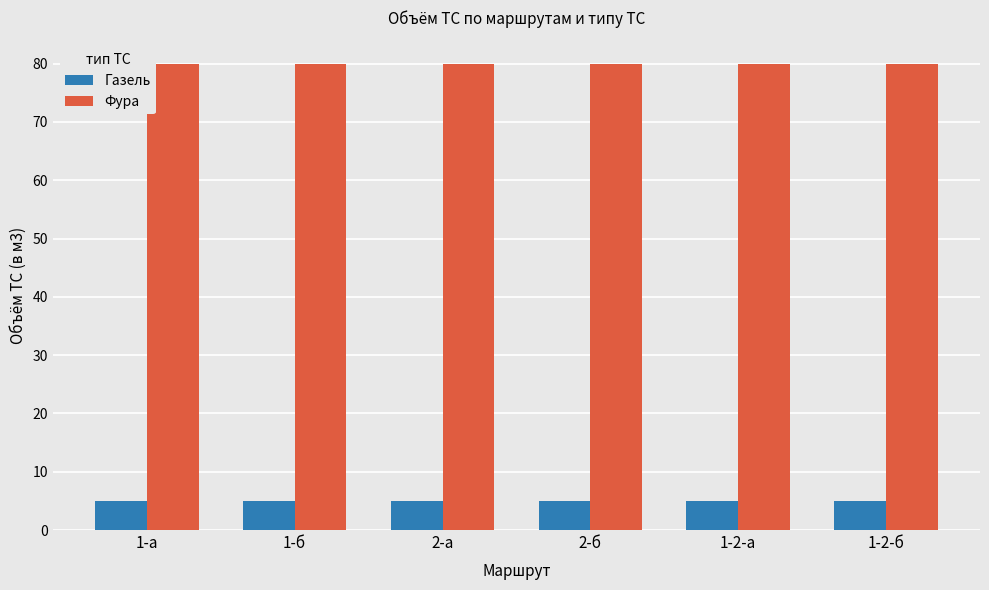

How many groups of bars are there?

6